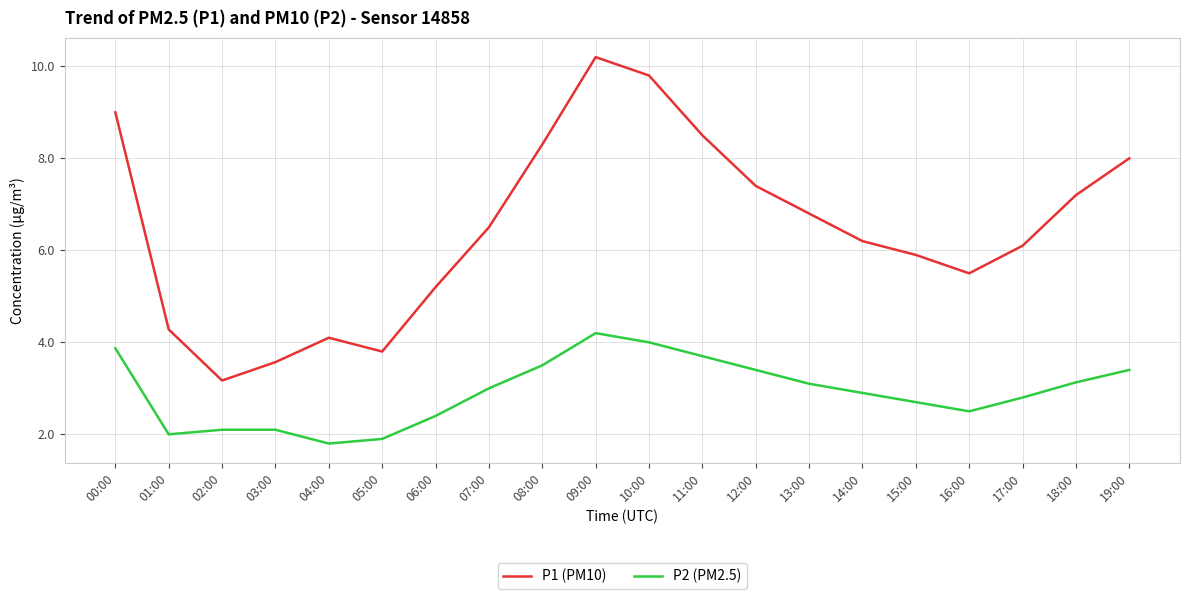

What is the total value across all series at 02:00?

5.3